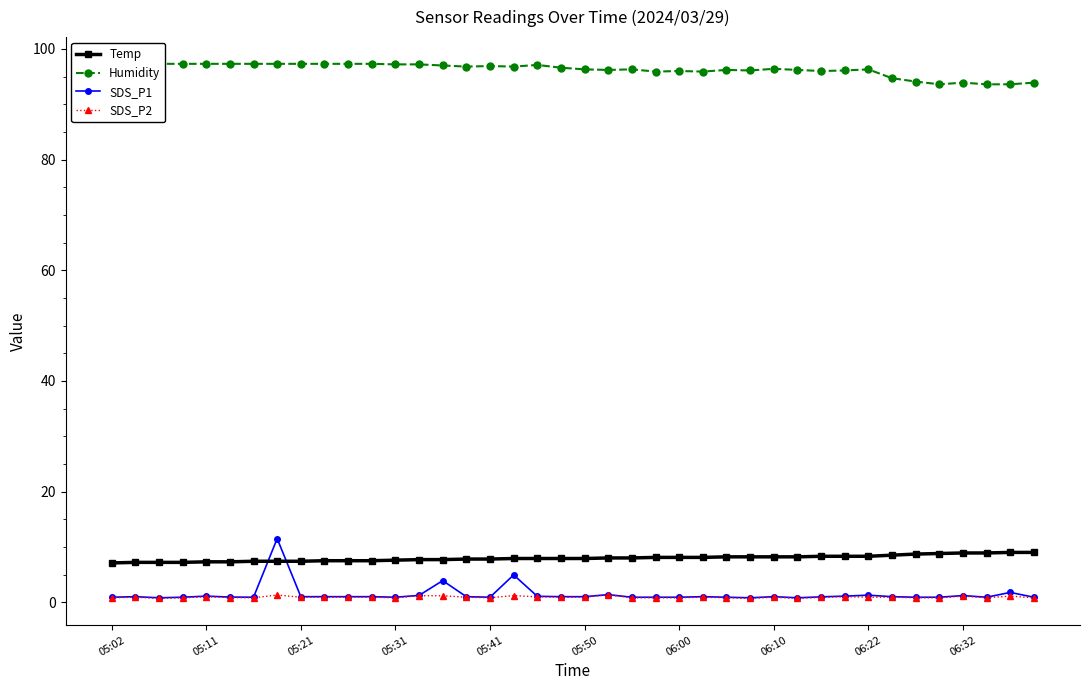

What is the difference between the second highest and second lowest values in the Temp series?

1.8